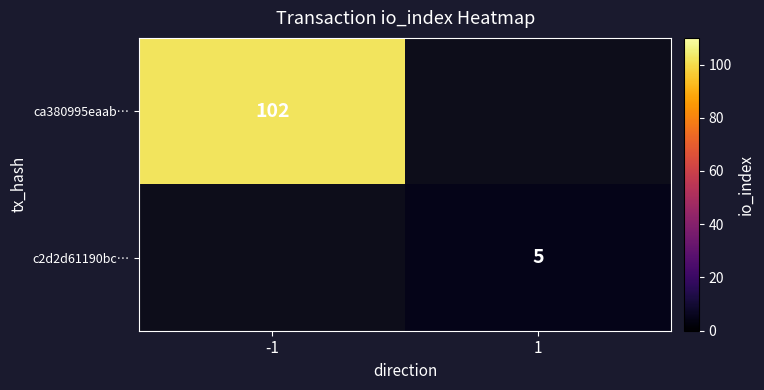

The value of c2d2d61190bc… at 1 is 9. True or false?

False